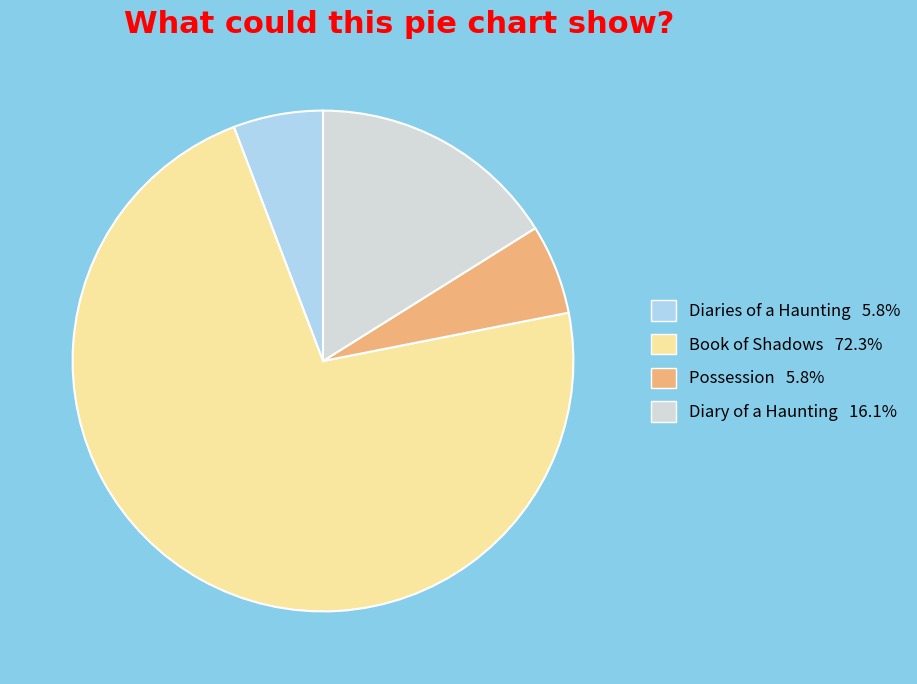

Do Possession and Book of Shadows together represent more than half of the pie?

Yes